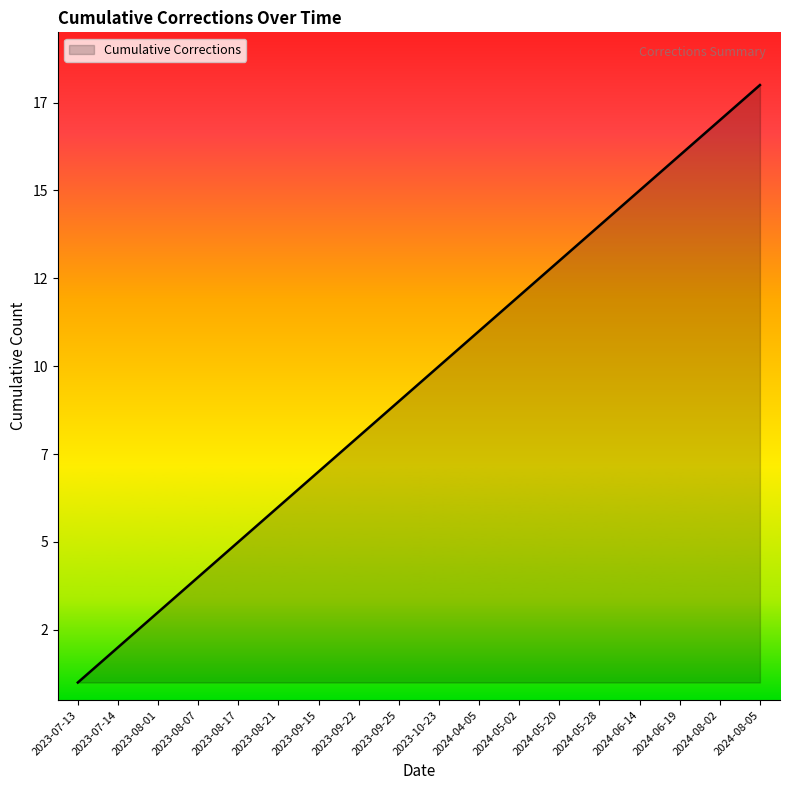

Which label corresponds to the largest value in the chart?

2024-08-05